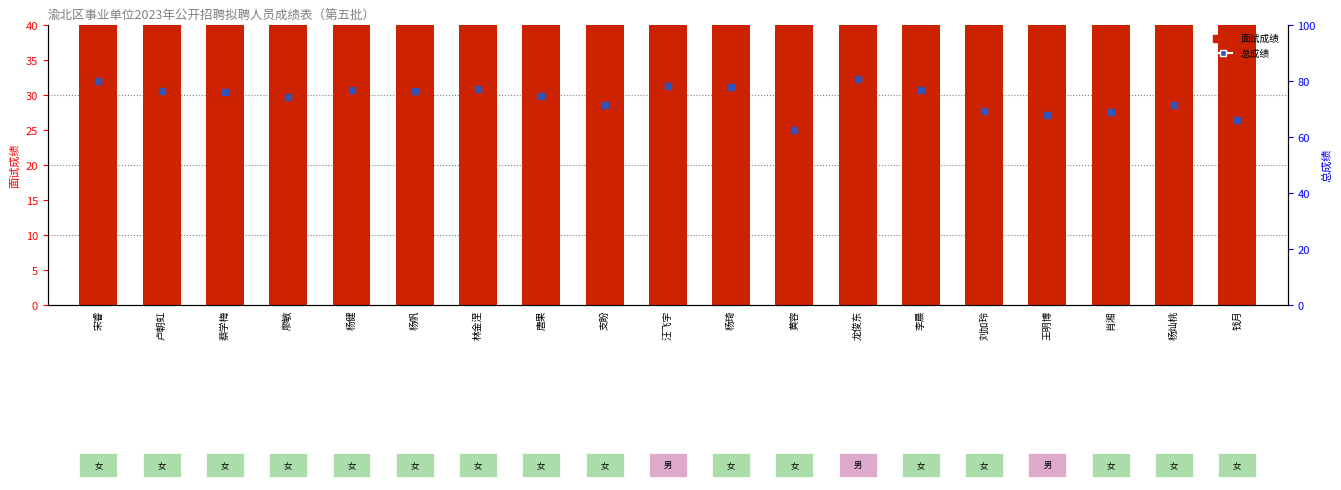

Which series reaches the minimum Y coordinate?

总成绩